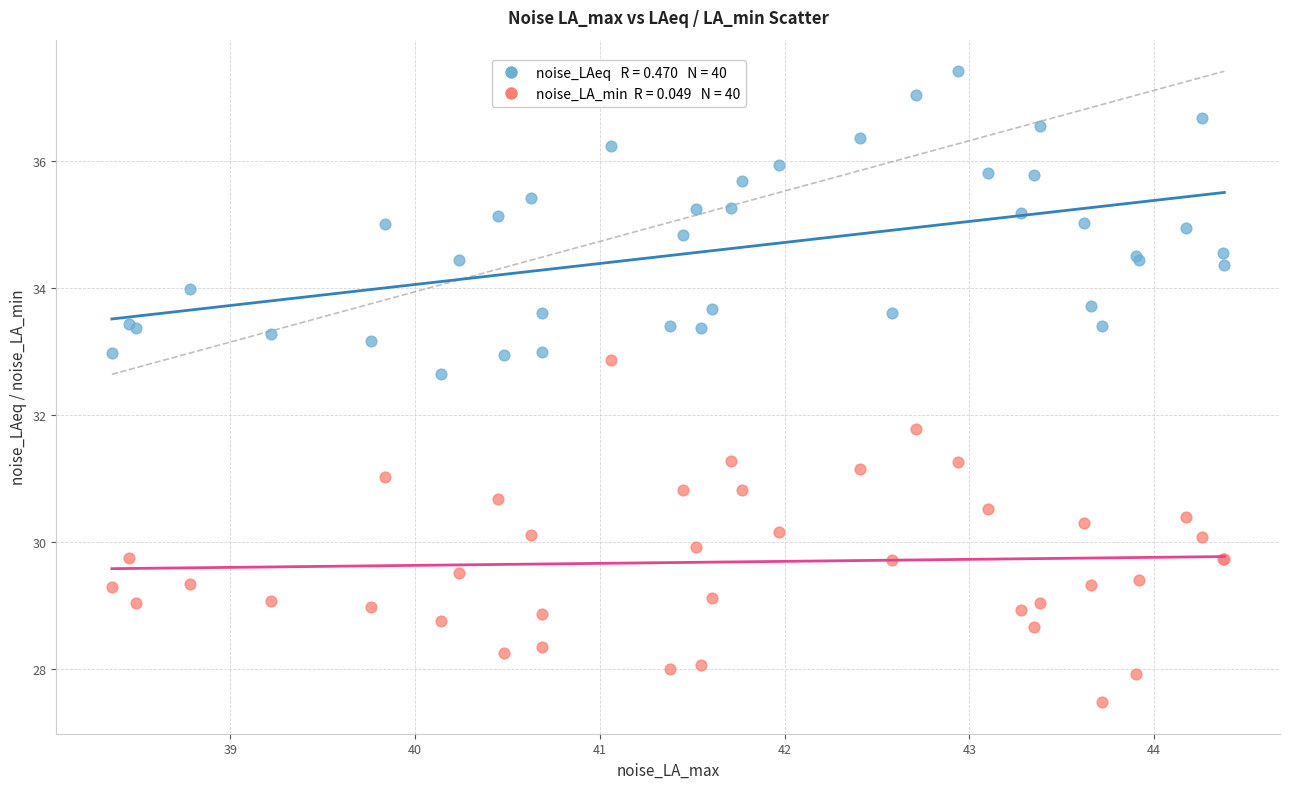

Across all series, what Y value is closest to 32?

31.8